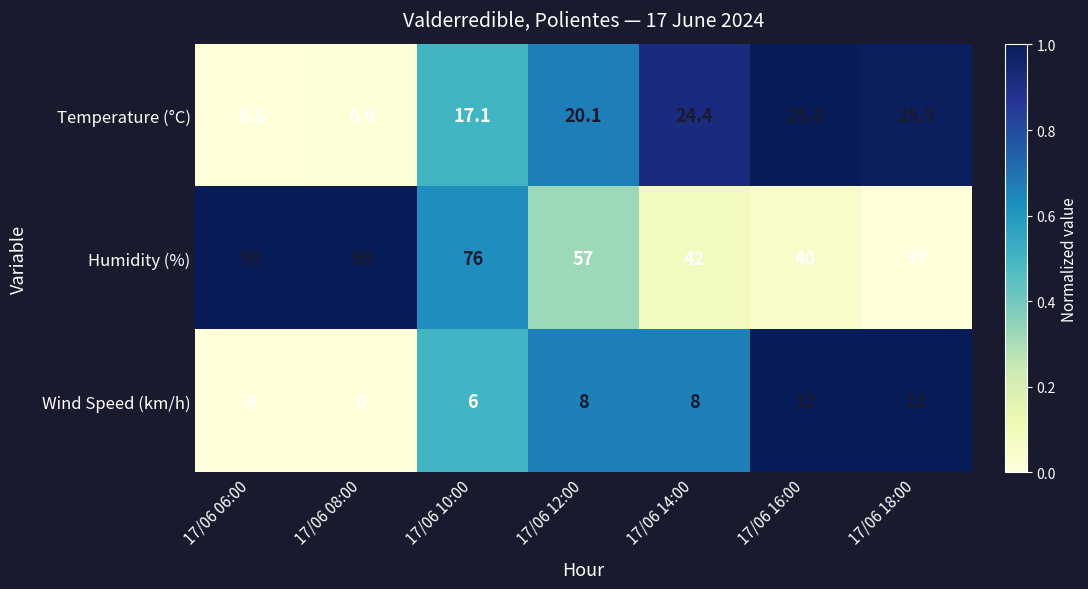

At which category is the sum across all series the highest?

17/06 08:00